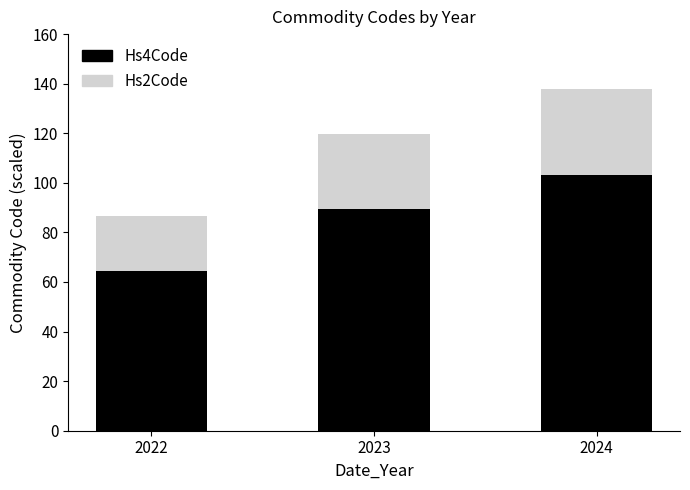

What are all the series names shown in the legend?

Hs4Code, Hs2Code